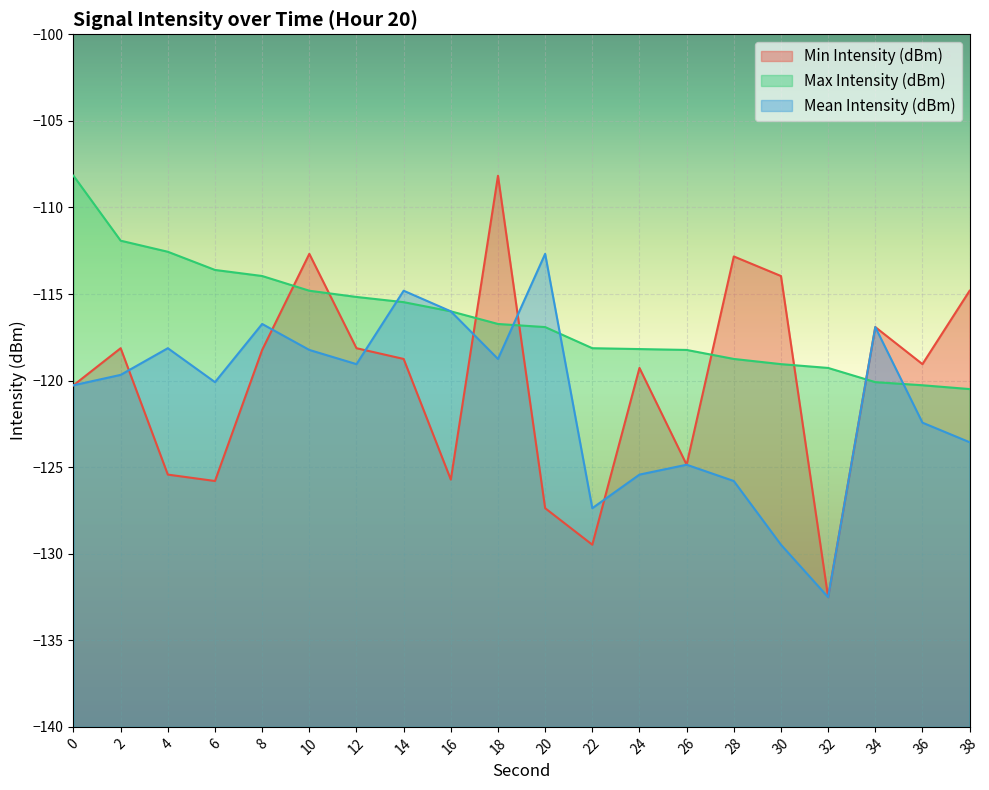

Reading left to right, extract all data points from this chart.

Min Intensity (dBm): -120.3	-118.1	-125.4	-125.8	-118.2	-112.7	-118.1	-118.8	-125.7	-108.2	-127.4	-129.5	-119.3	-124.9	-112.8	-114.0	-132.5	-116.9	-119.0	-114.8
Max Intensity (dBm): -108.2	-111.9	-112.6	-113.6	-114.0	-114.8	-115.2	-115.5	-116.0	-116.7	-116.9	-118.1	-118.2	-118.2	-118.8	-119.0	-119.3	-120.1	-120.3	-120.5
Mean Intensity (dBm): -120.3	-119.7	-118.1	-120.1	-116.7	-118.2	-119.0	-114.8	-116.0	-118.8	-112.7	-127.4	-125.4	-124.9	-125.8	-129.5	-132.5	-116.9	-122.4	-123.6